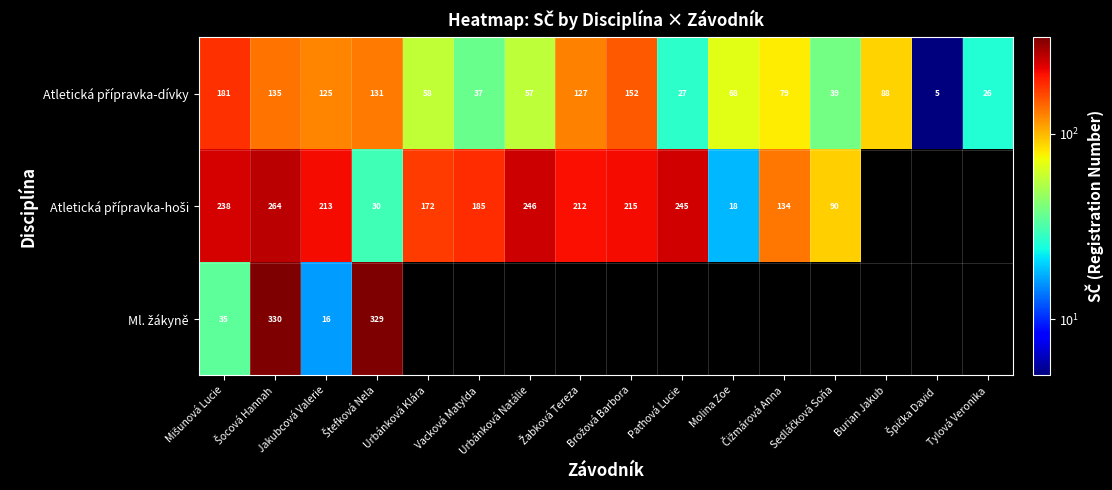

How many categories are shown in the chart?

16